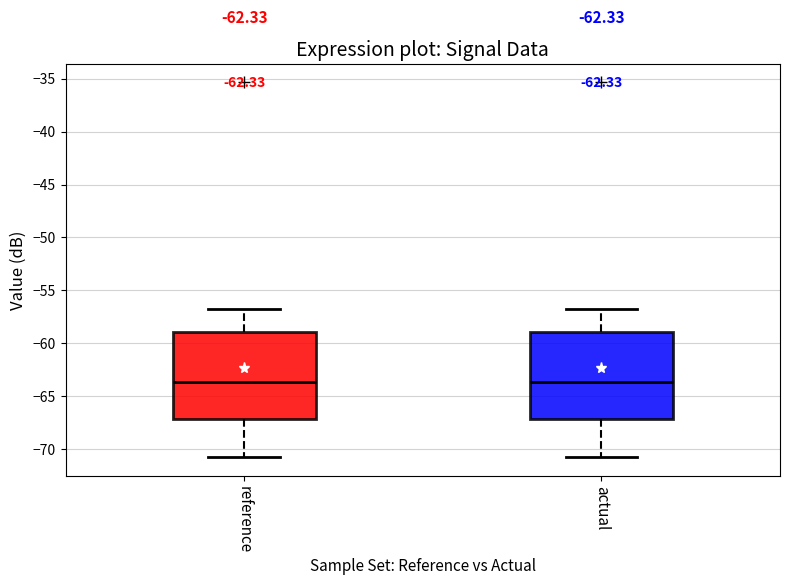

Reading left to right, read every box against the y-axis: the position of its median line, the range the box covers, and the ends of its whiskers. The values are not printed on the chart, so give them approximately, as read against the axis.

reference: median -63.5, box -67.0 to -59.0, whiskers -70.5 to -57.0
actual: median -63.5, box -67.0 to -59.0, whiskers -70.5 to -57.0